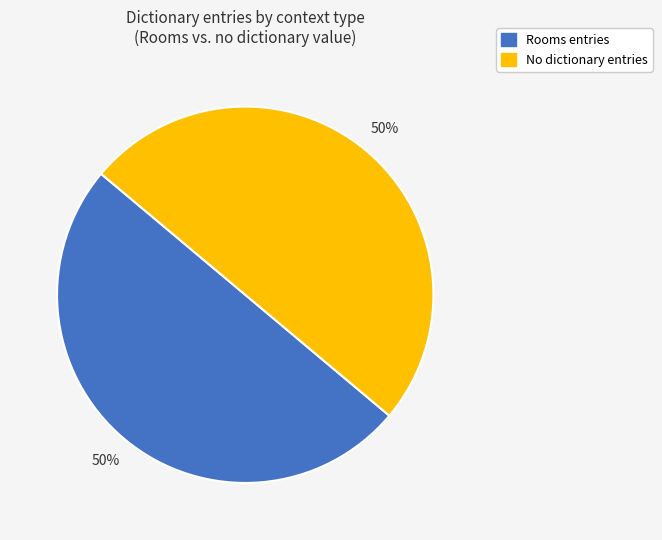

Is it true that No dictionary entries is 50% of the pie?

True